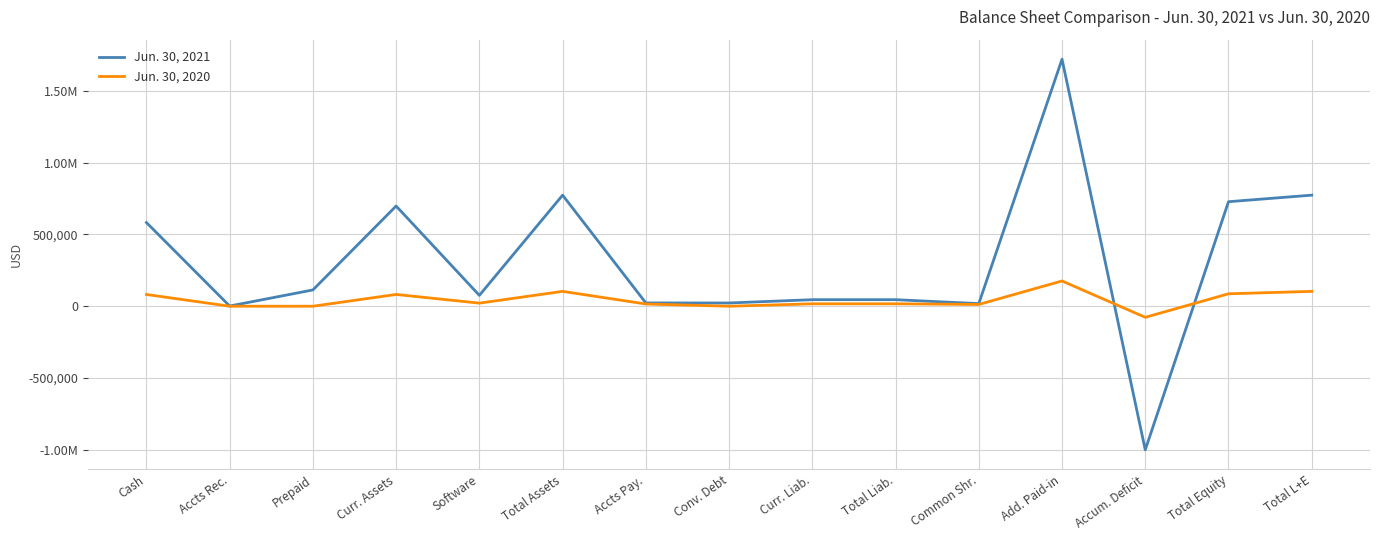

Which series has the widest spread of values?

Jun. 30, 2021